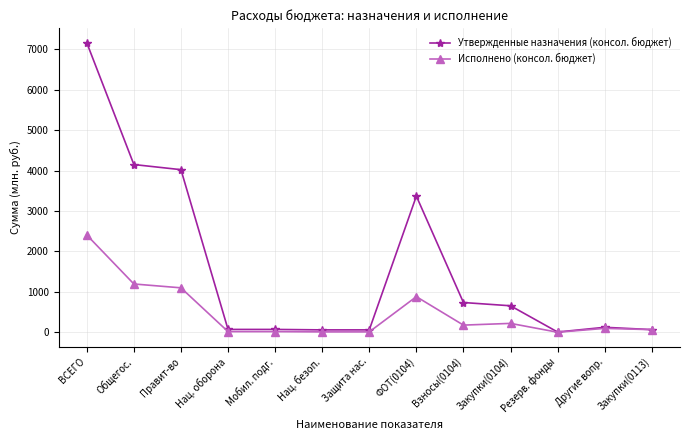

Rank the series by their maximum value, from lowest to highest.

Исполнено (консол. бюджет), Утвержденные назначения (консол. бюджет)